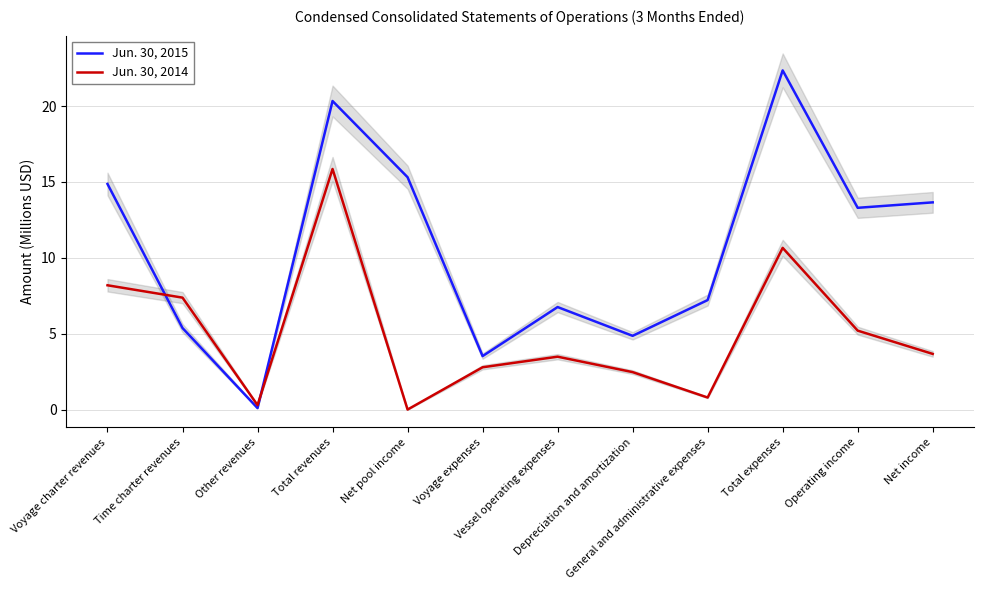

Is it true that Jun. 30, 2014 equals 9.1 at Operating income?

False